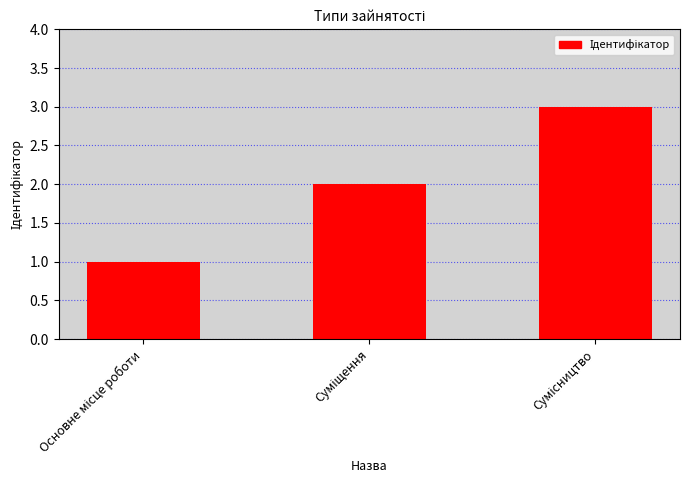

What is the maximum value shown in the chart?

3